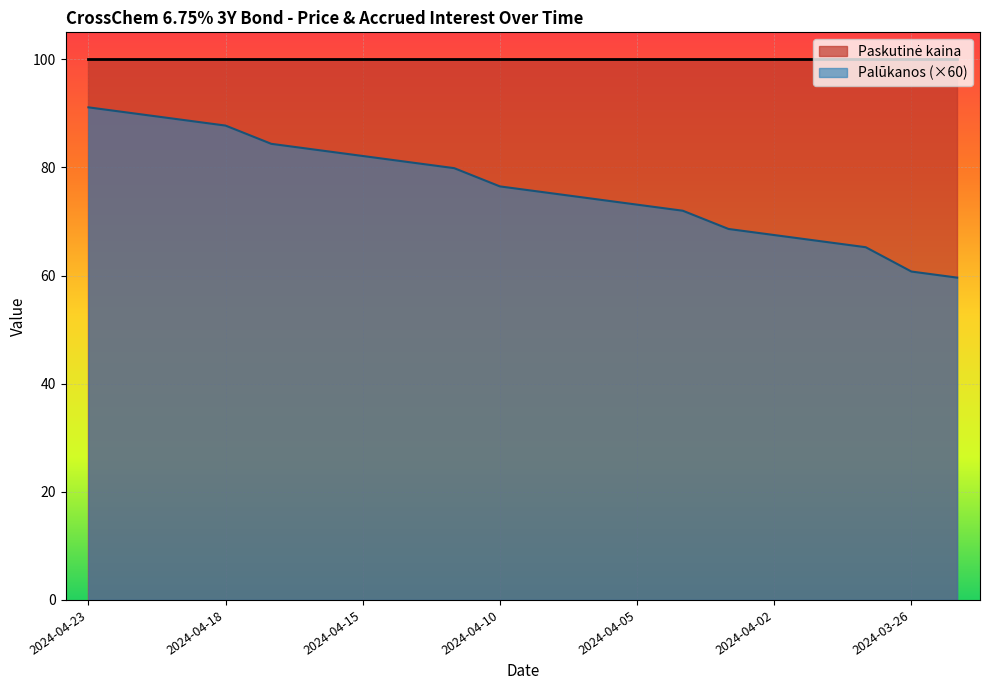

What is the value of the 18th point from the left?

65.2